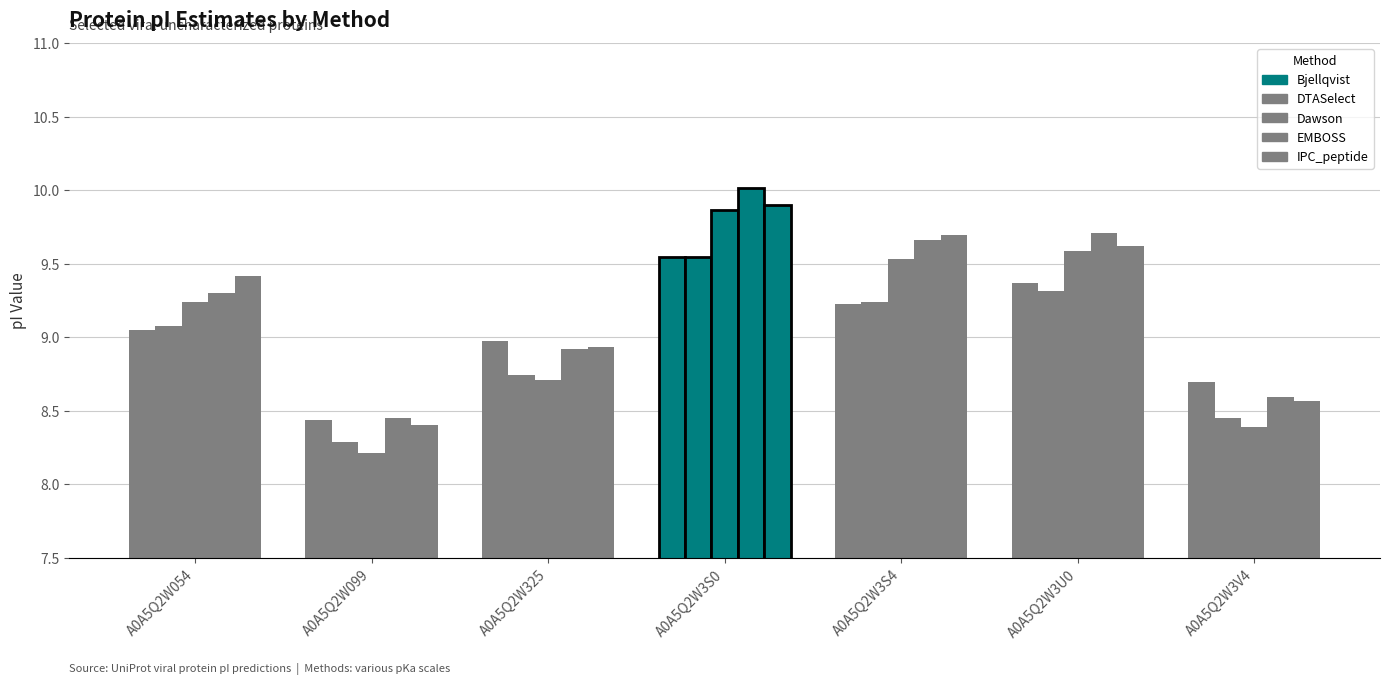

What is the minimum value shown in the chart?

8.2